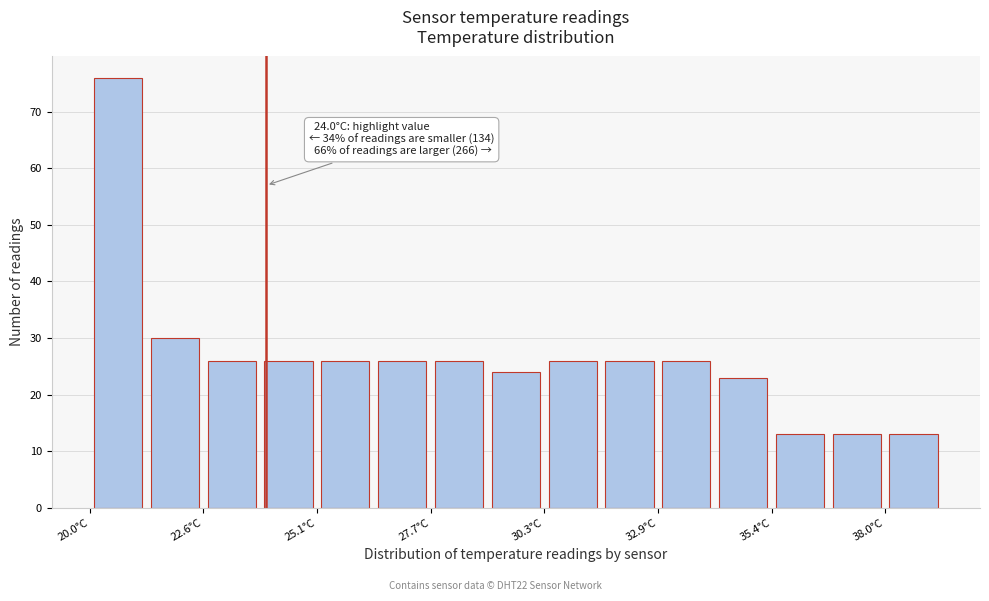

Read against the x-axis, roughly where is the centre of the tallest bar?

20.5